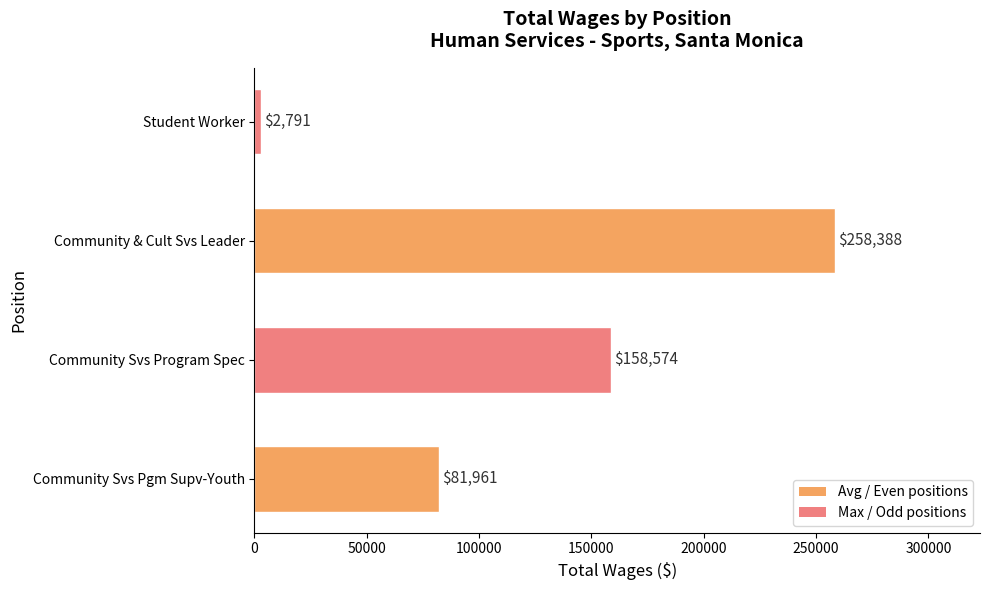

How many series are shown in this chart?

1